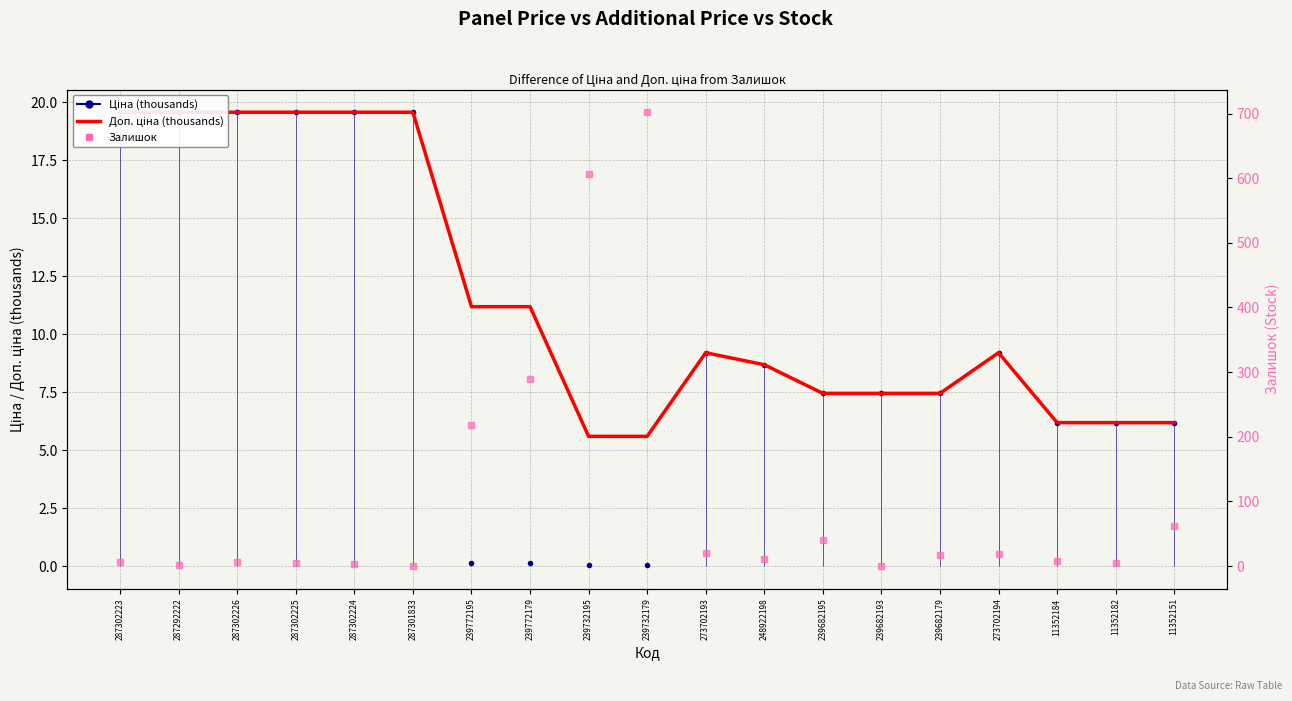

Reading left to right, extract all data points from this chart.

Ціна (thousands): 287302223=19.6	287292222=19.6	287302226=19.6	287302225=19.6	287302224=19.6	287301833=19.6	239772195=0.1	239772179=0.1	239732195=0.1	239732179=0.1	273702193=9.2	248922198=8.7	239682195=7.4	239682193=7.4	239682179=7.4	273702194=9.2	11352184=6.2	11352182=6.2	11352151=6.2
Доп. ціна (thousands): 287302223=19.6	287292222=19.6	287302226=19.6	287302225=19.6	287302224=19.6	287301833=19.6	239772195=11.2	239772179=11.2	239732195=5.6	239732179=5.6	273702193=9.2	248922198=8.7	239682195=7.4	239682193=7.4	239682179=7.4	273702194=9.2	11352184=6.2	11352182=6.2	11352151=6.2
Залишок: 287302223=7.0	287292222=1.0	287302226=7.0	287302225=5.0	287302224=3.0	287301833=0.0	239772195=218.0	239772179=290.0	239732195=606.0	239732179=702.0	273702193=20.0	248922198=11.0	239682195=40.0	239682193=0.0	239682179=17.0	273702194=18.0	11352184=8.0	11352182=5.0	11352151=62.0